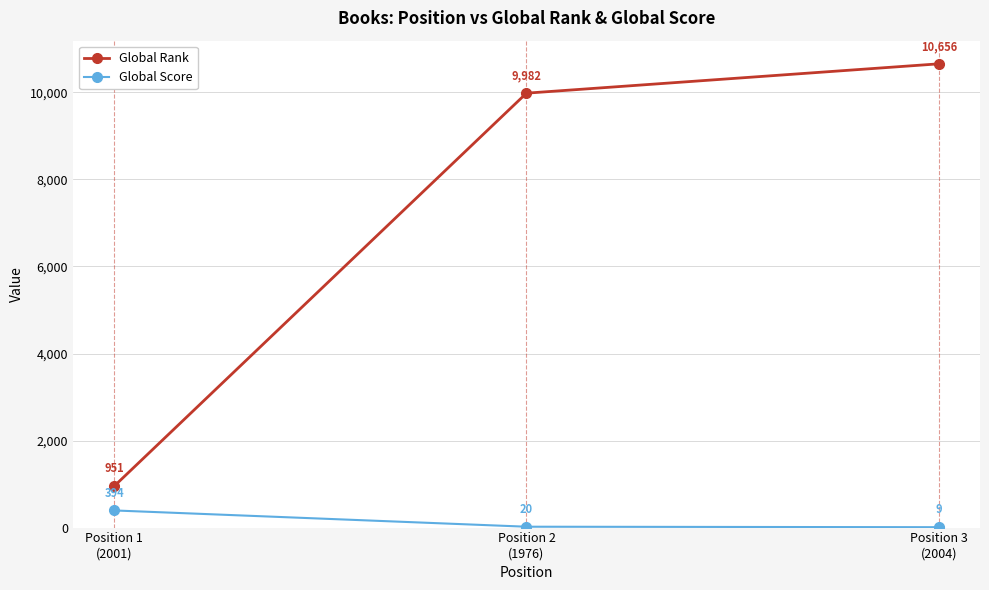

Reading left to right, list all the values displayed in this chart.

Global Rank: Position 1
(2001)=951	Position 2
(1976)=9982	Position 3
(2004)=10656
Global Score: Position 1
(2001)=394	Position 2
(1976)=20	Position 3
(2004)=9